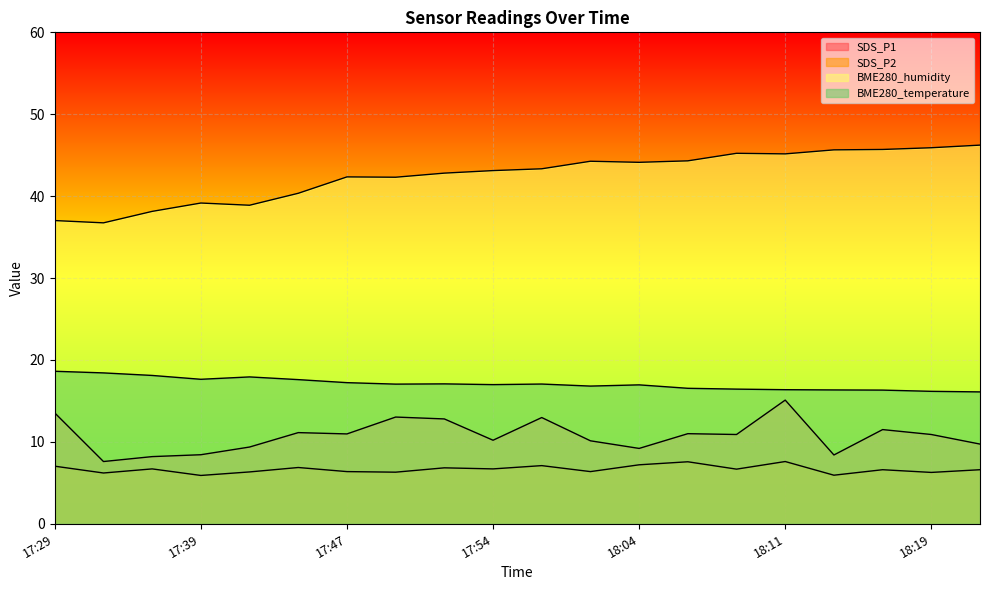

What is the maximum value shown in the chart?

46.2